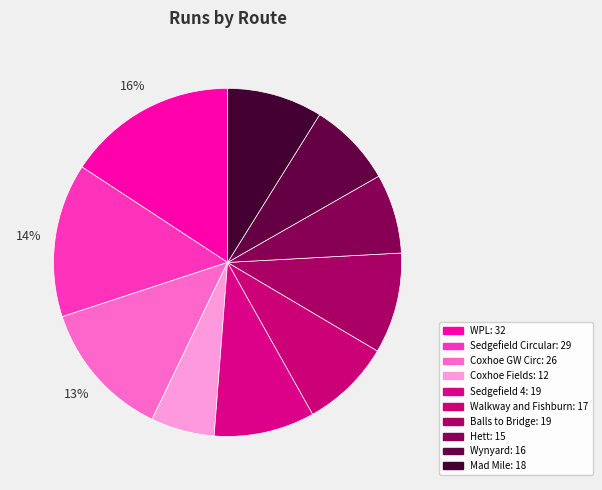

Is there a majority slice in this chart?

No